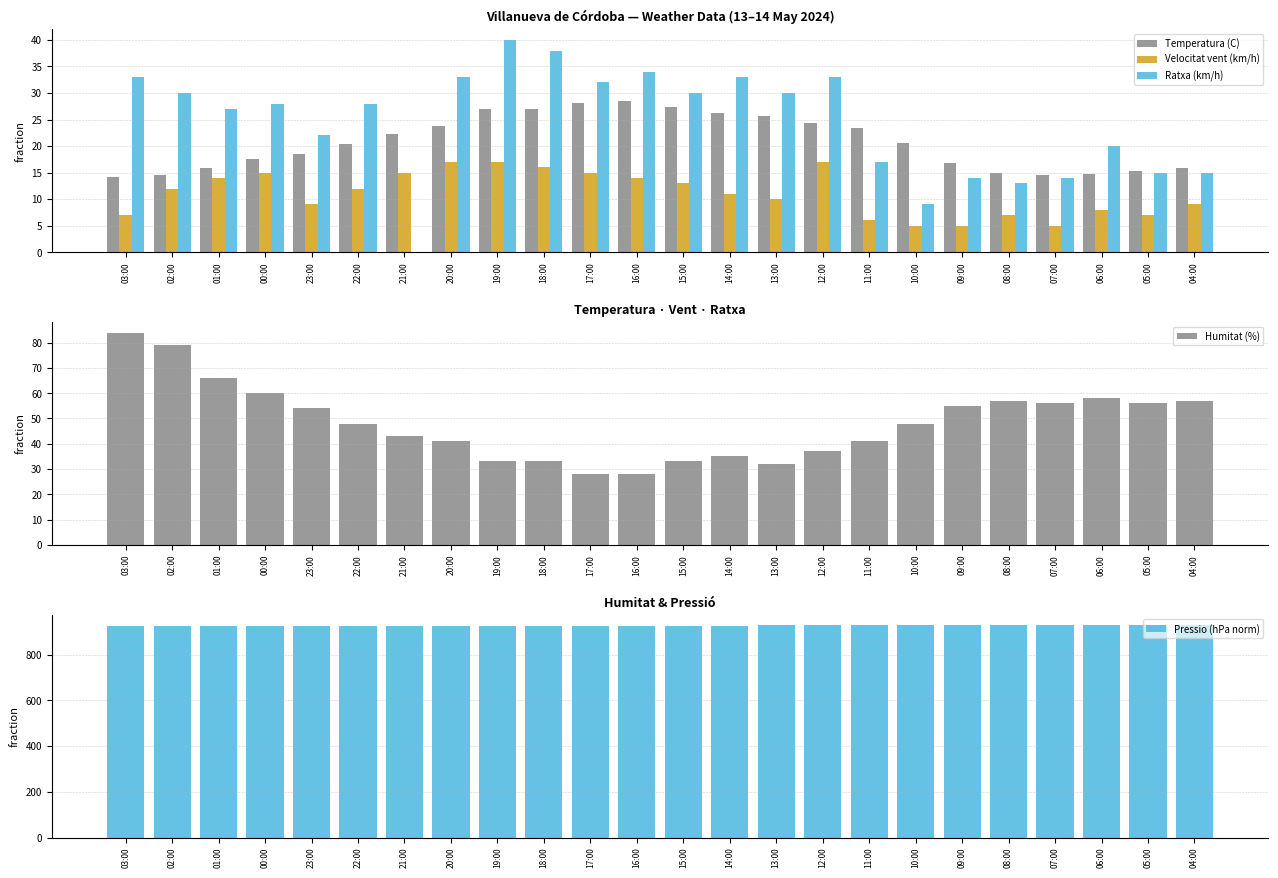

What is the total value across all series at 10:00?

1011.6